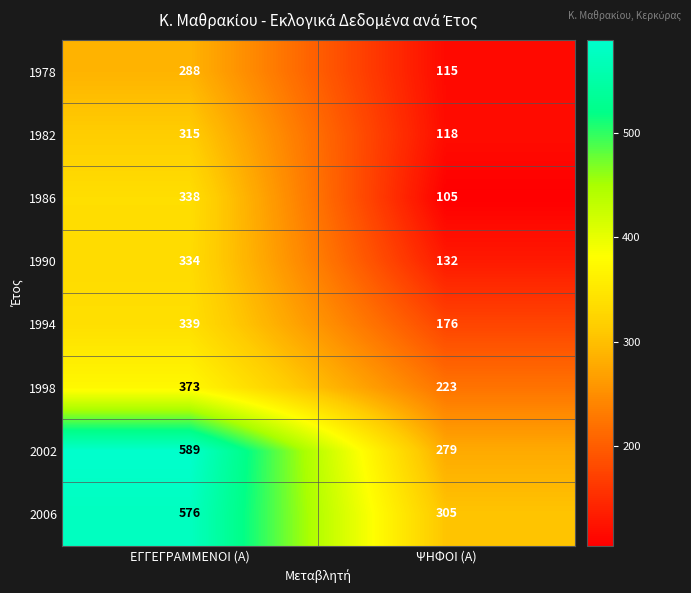

At which label is 1982 closest to 216?

ΨΗΦΟΙ (Α)